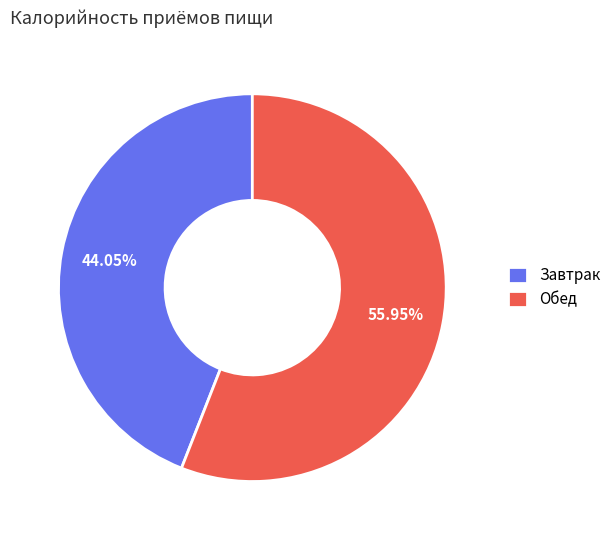

Which category accounts for the majority?

Обед